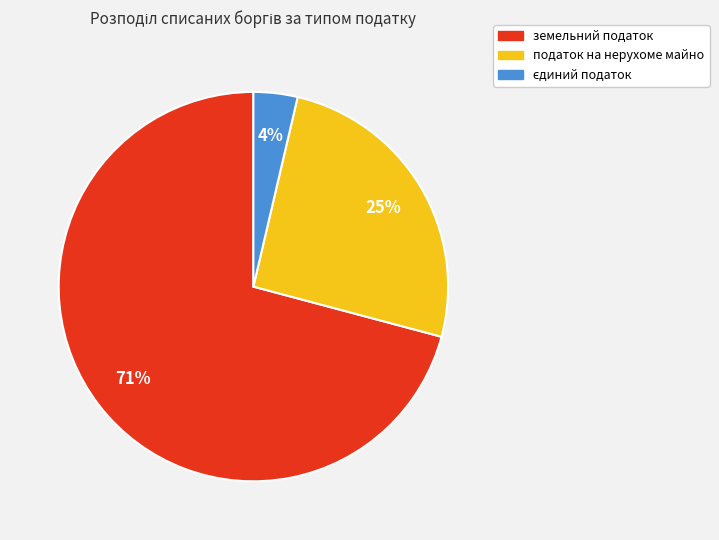

The земельний податок slice represents 59% of the pie. True or false?

False